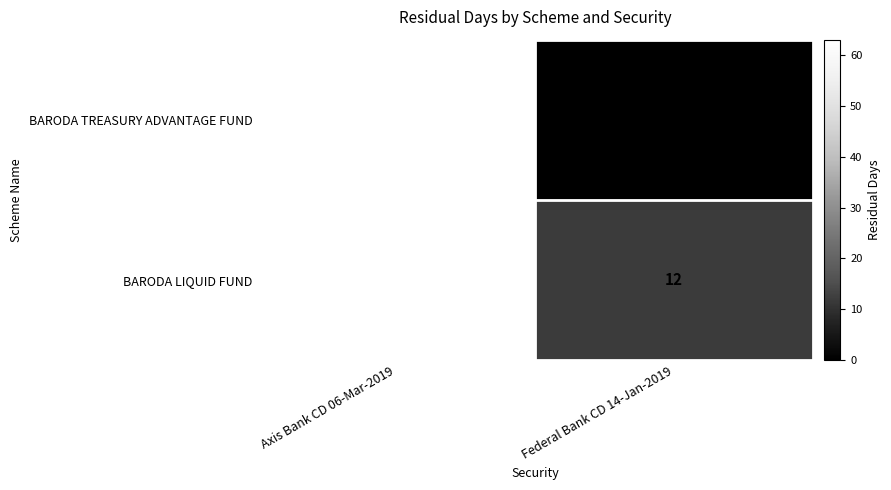

What is the difference between the BARODA LIQUID FUND values at Federal Bank CD 14-Jan-2019 and Axis Bank CD 06-Mar-2019?

51